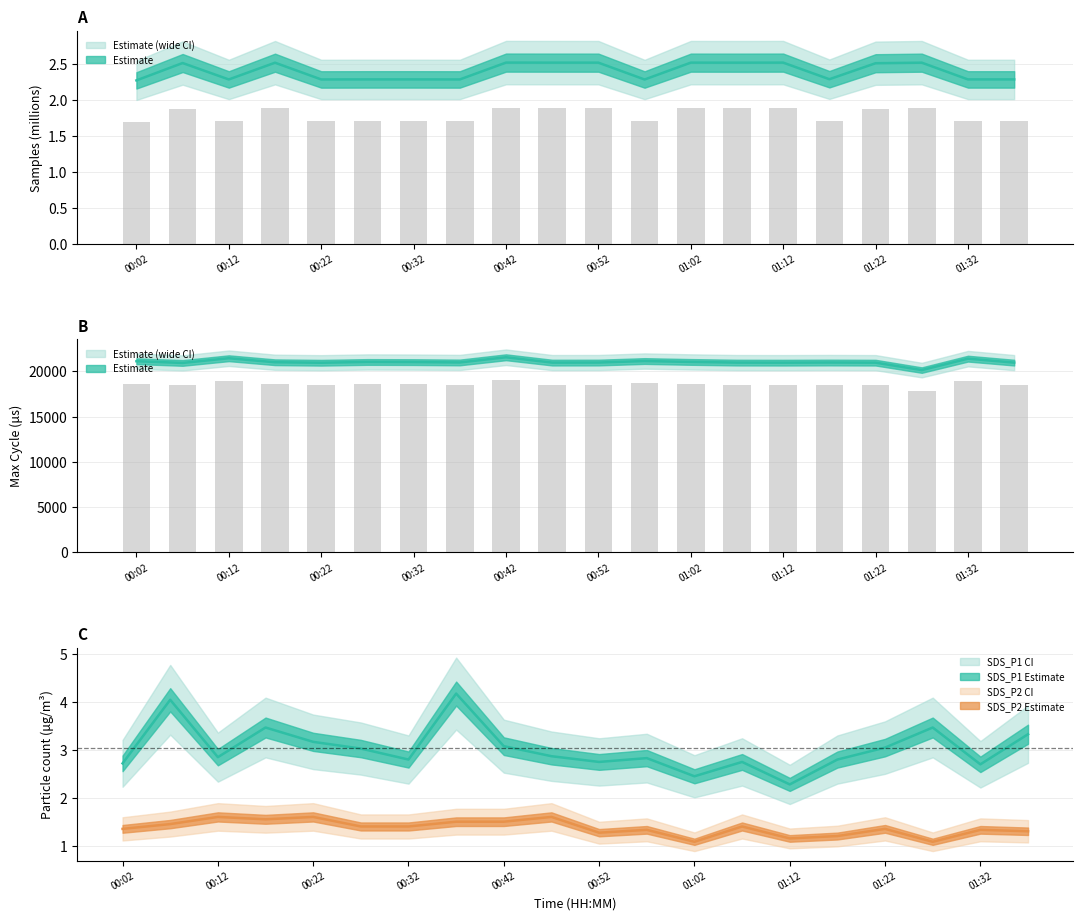

Is the value of Max_cycle at 01:07 greater than the value of Samples at 01:37?

Yes